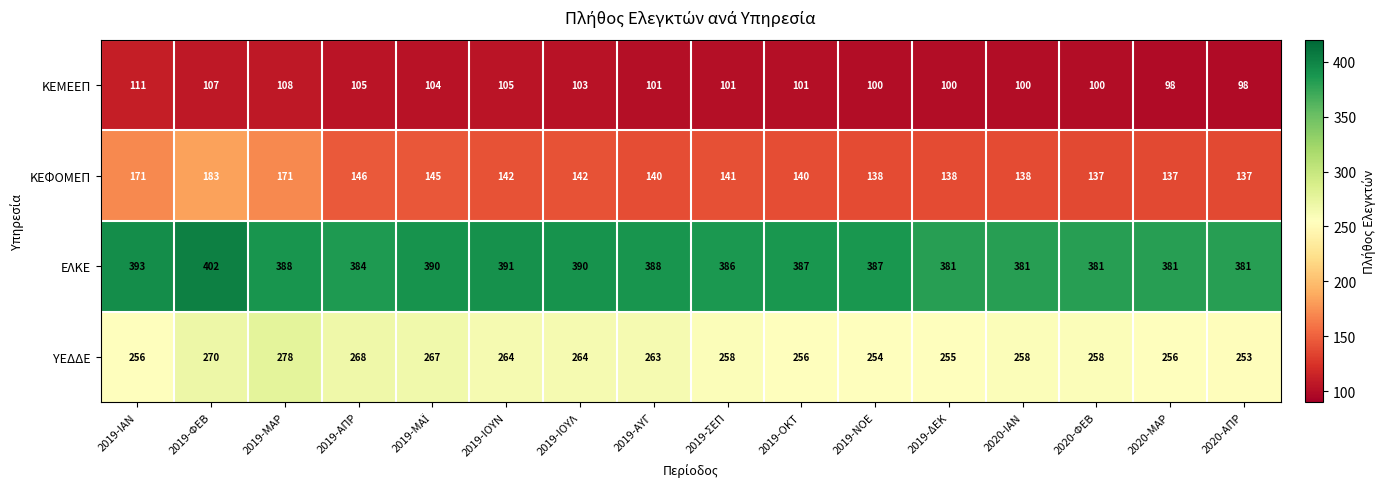

Which category has the highest value across all series?

2019-ΦΕΒ